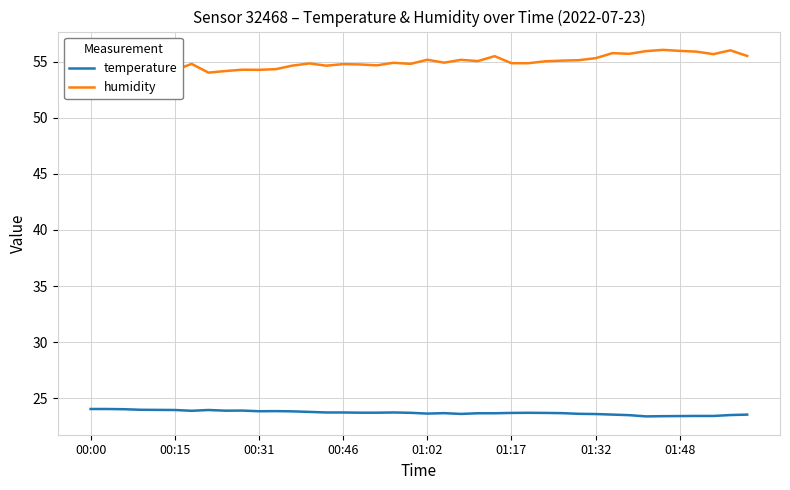

What is the lowest value of the temperature series?

23.4